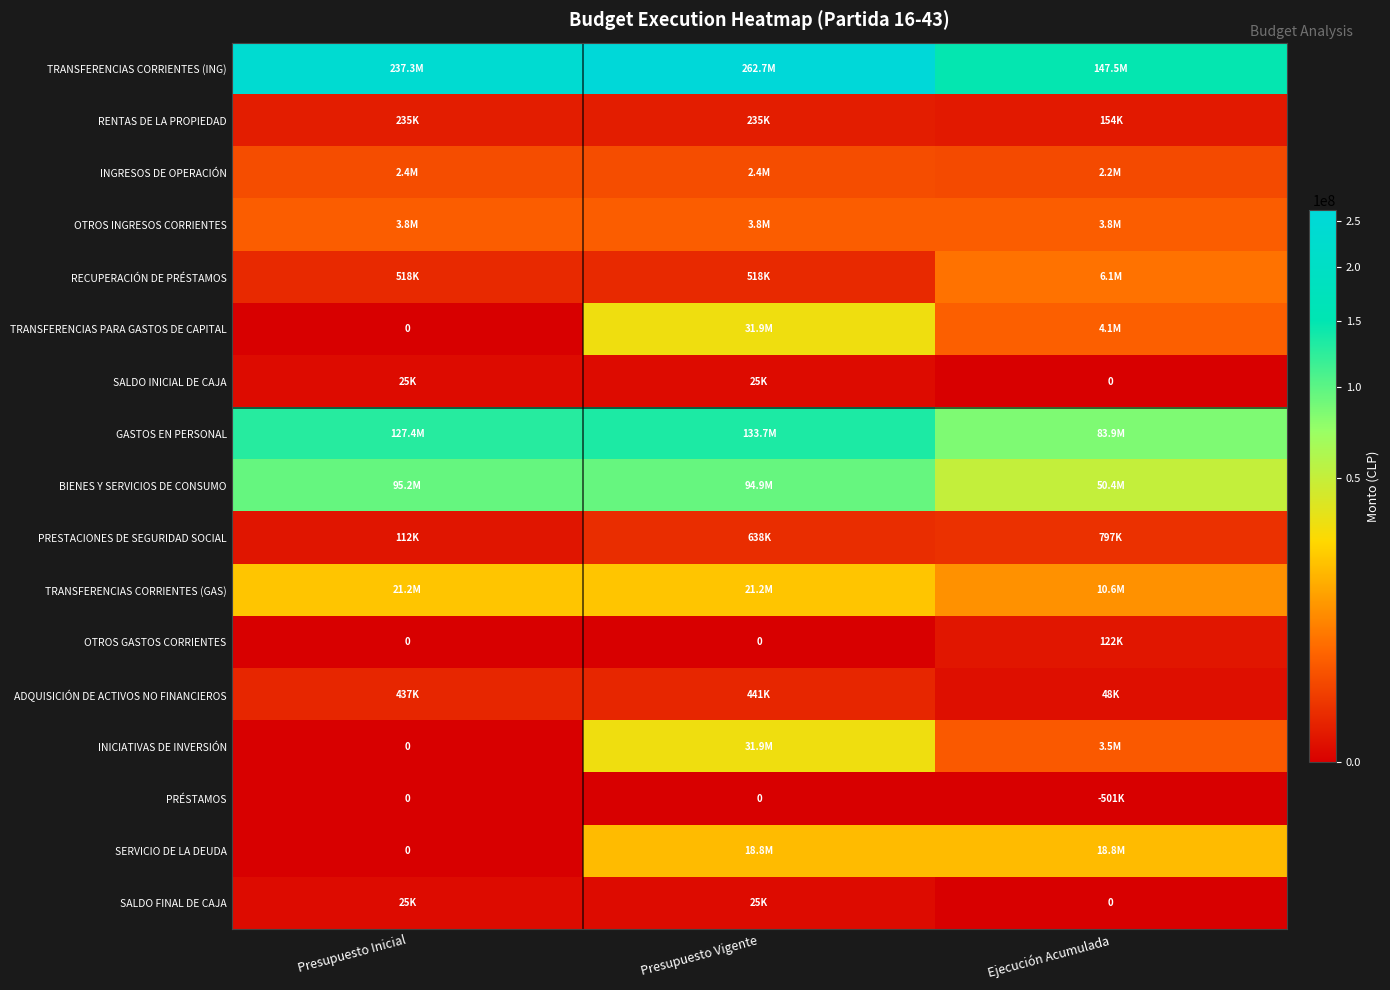

Which label corresponds to the largest value in the chart?

Presupuesto Vigente